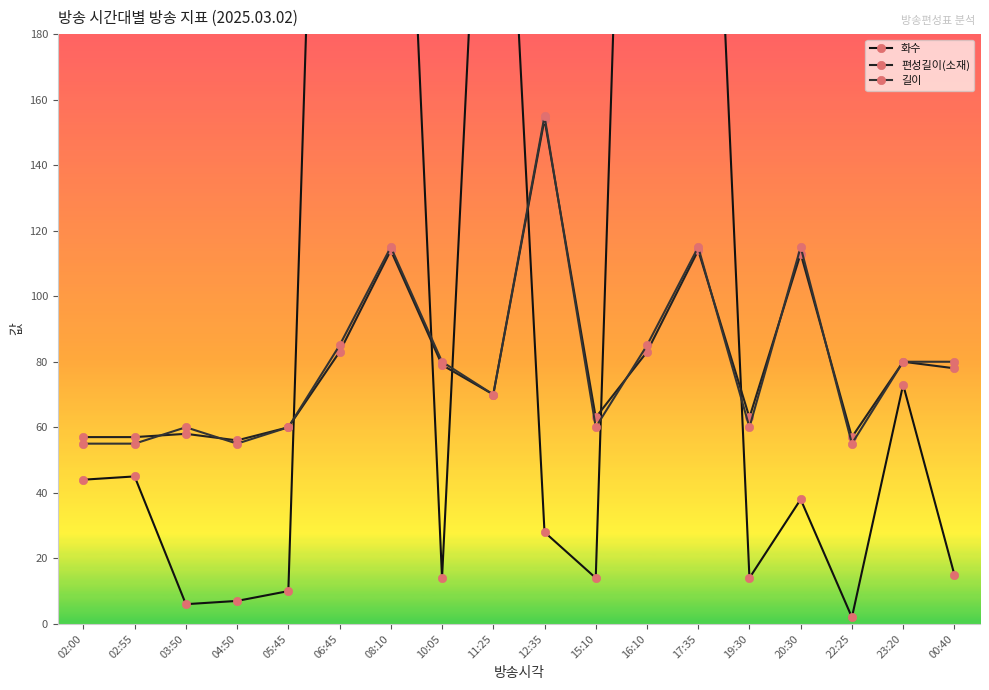

The 화수 series shows 1 at 04:50. True or false?

False